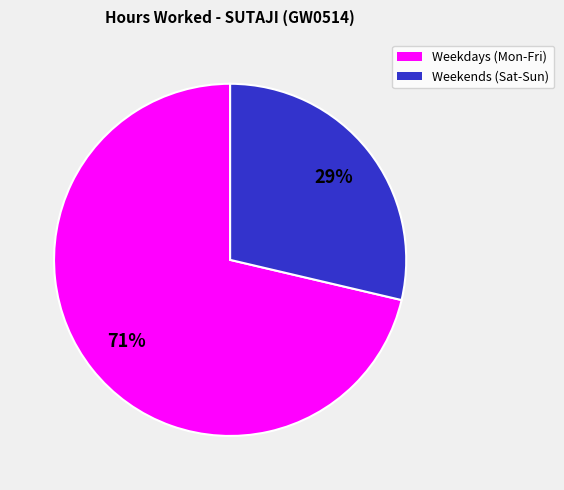

Is there any slice that represents more than half of the pie?

Yes